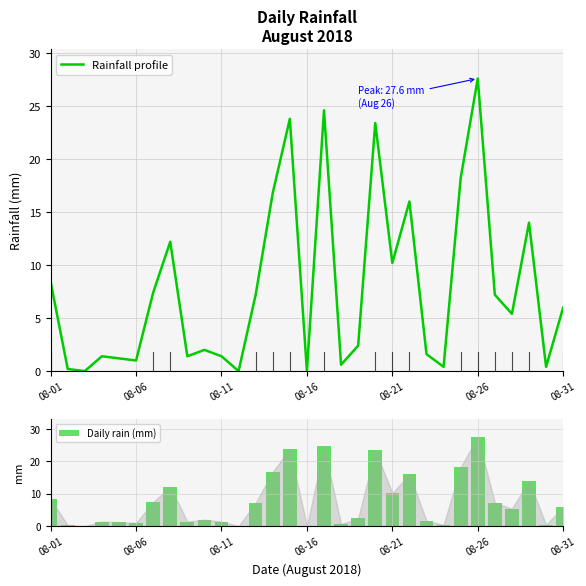

At how many categories does at least one series exceed 3?

16